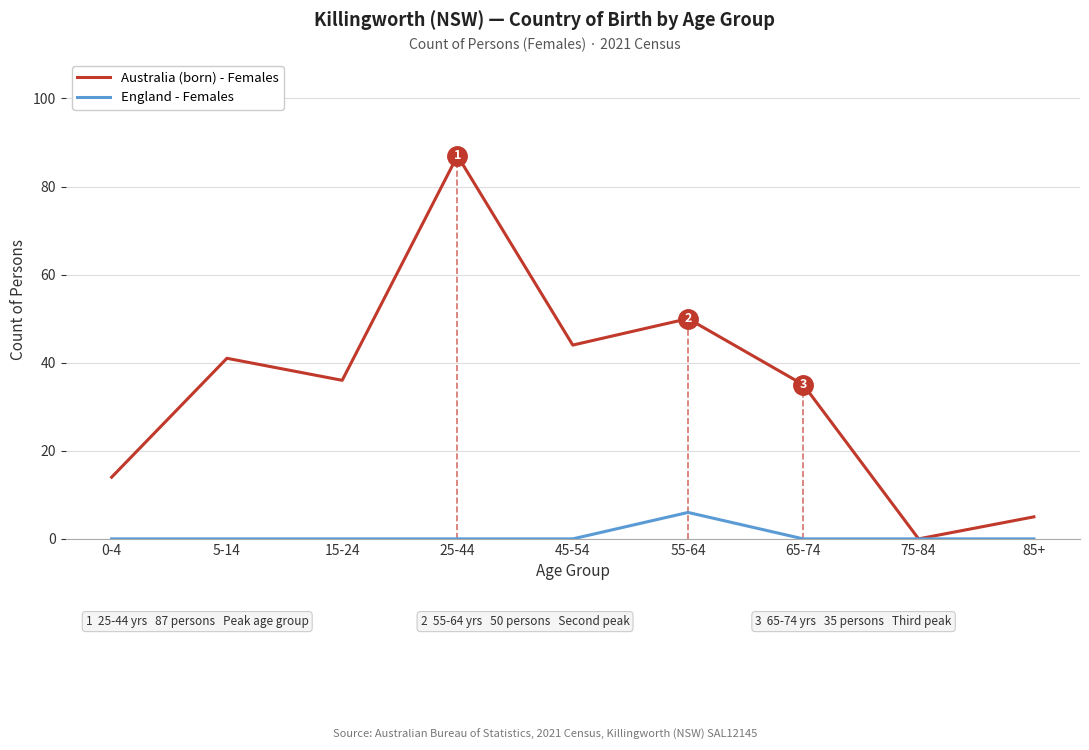

At 15-24, list the series in order from smallest to largest.

England - Females, Australia (born) - Females